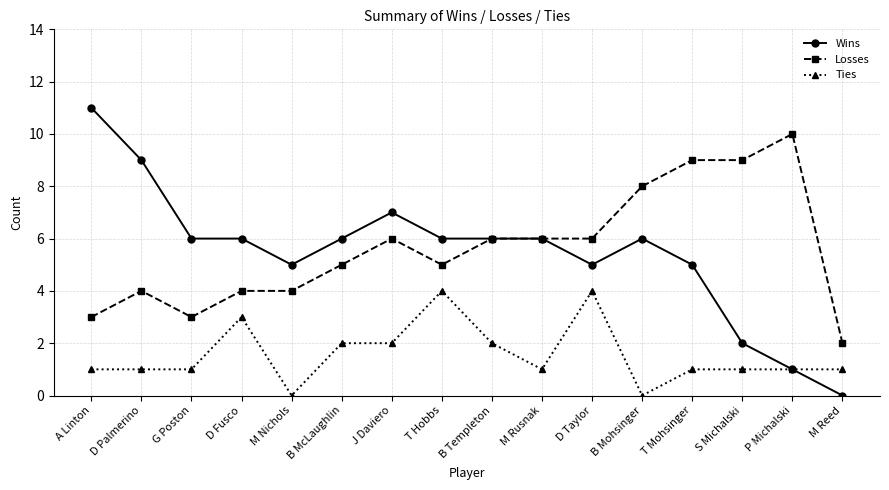

True or false: Ties and Losses intersect in this chart.

False